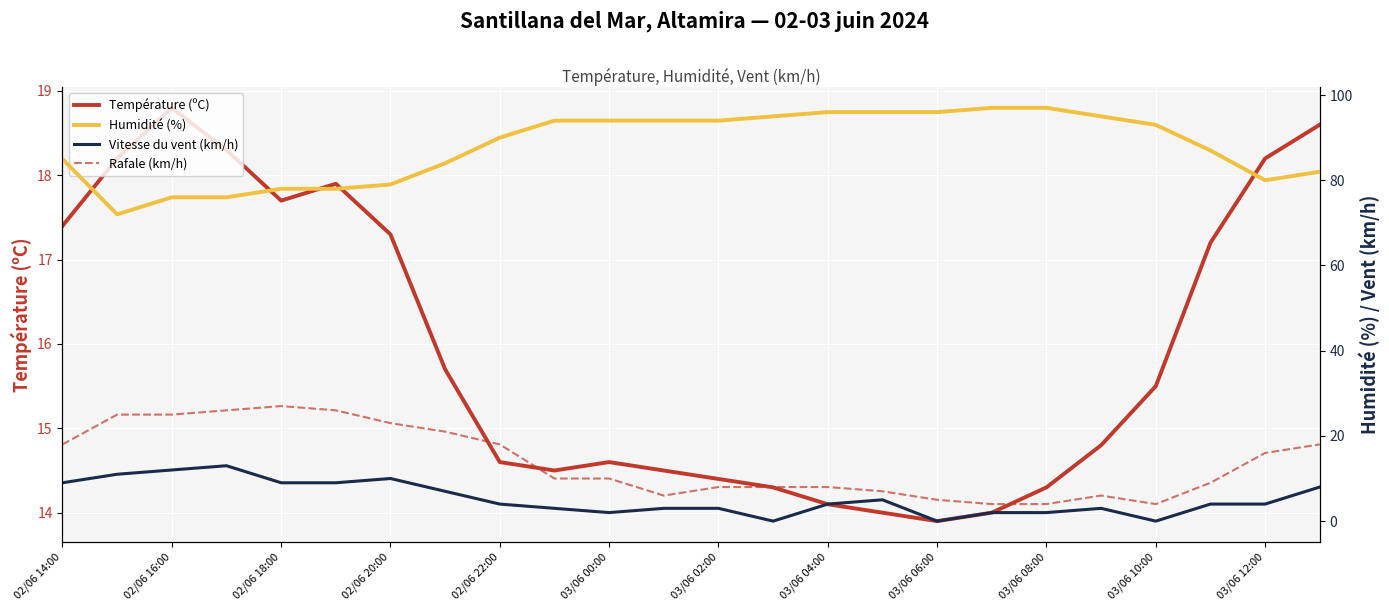

What is the minimum value for Température (ºC)?

13.9